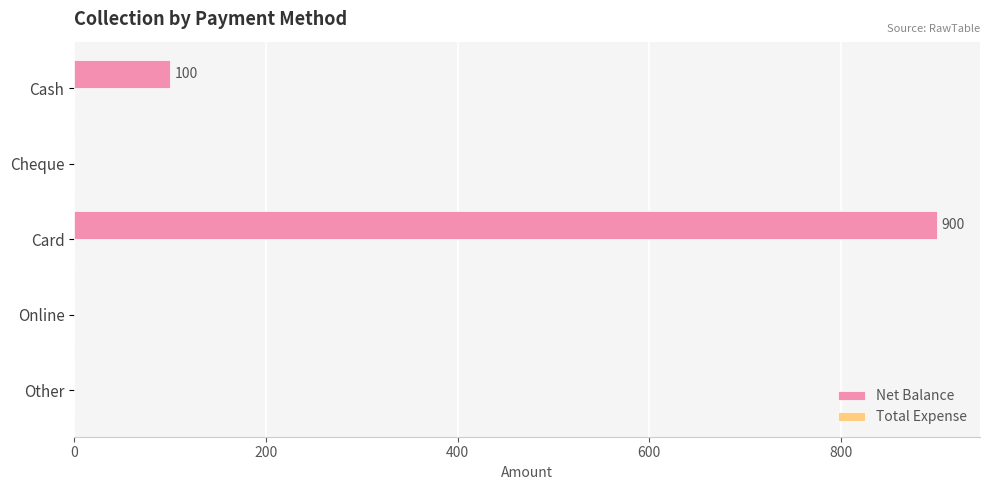

What is the maximum value shown in the chart?

900